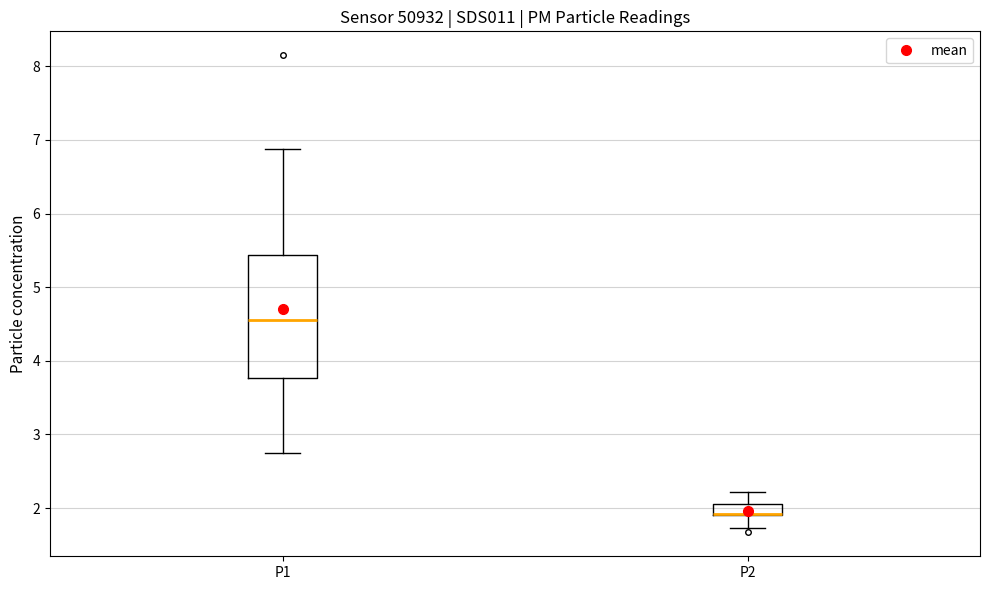

Which box is the tallest, from its lower edge to its upper edge?

P1